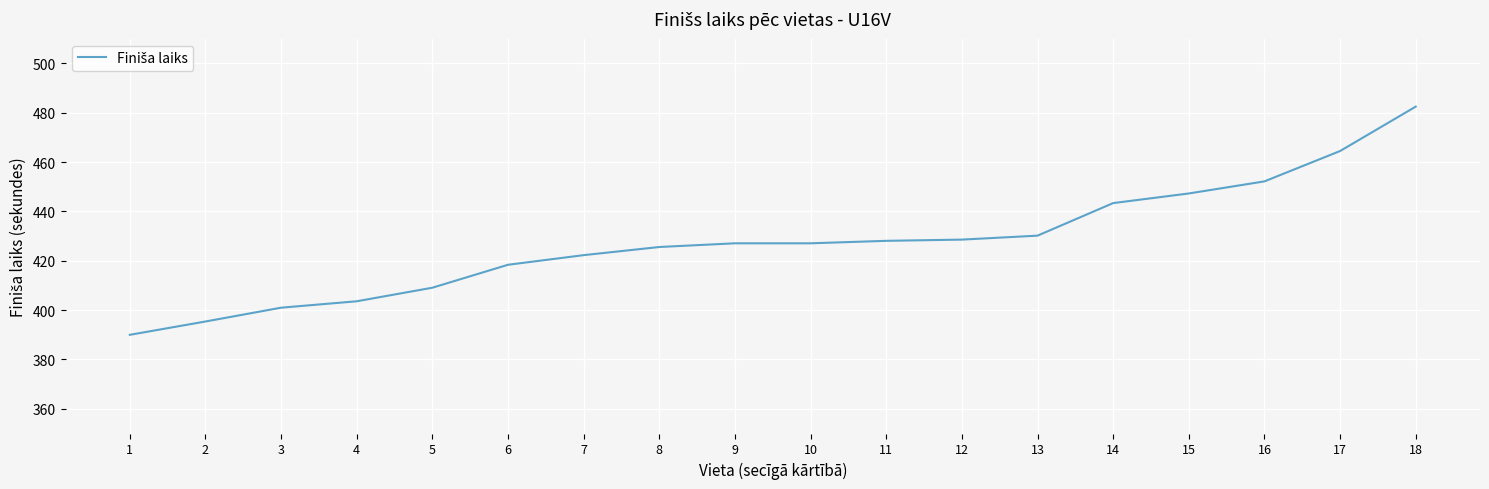

What is the difference between the values at 17 and 12?

35.9